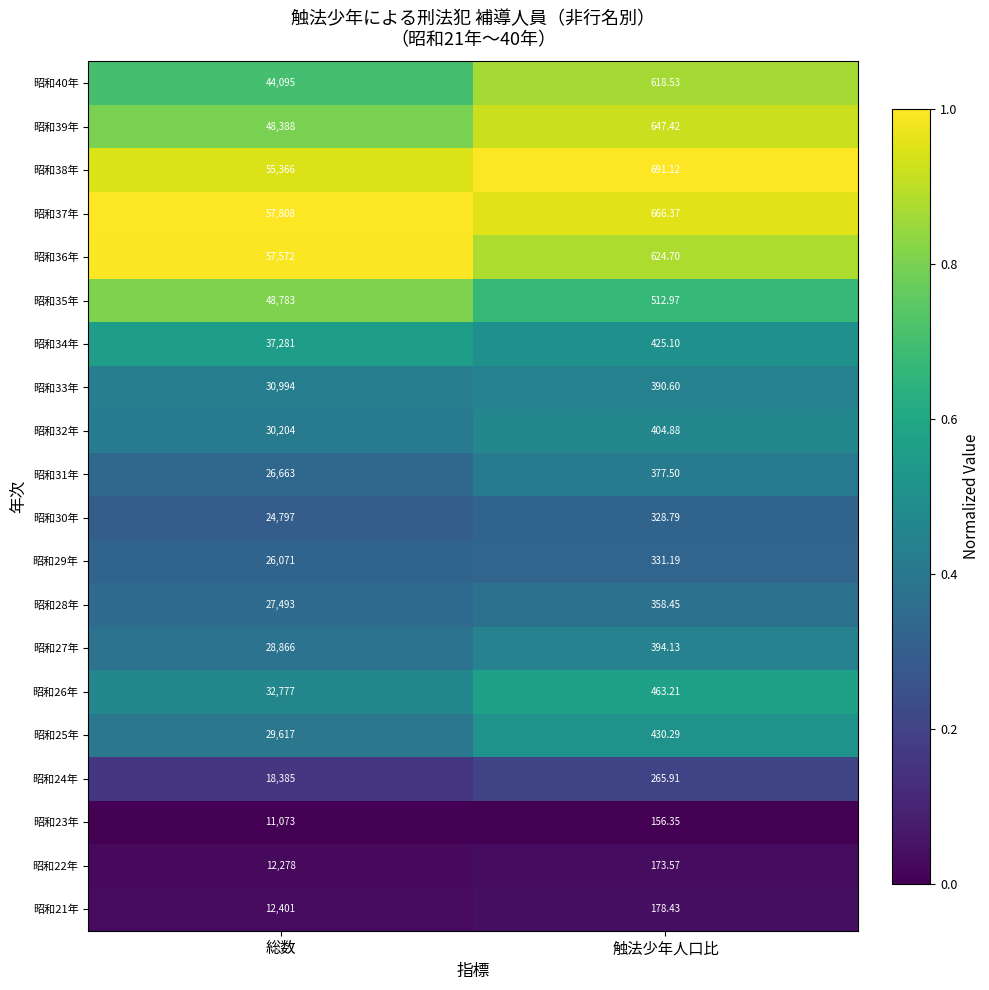

At which label is 昭和39年 closest to 24517?

触法少年人口比